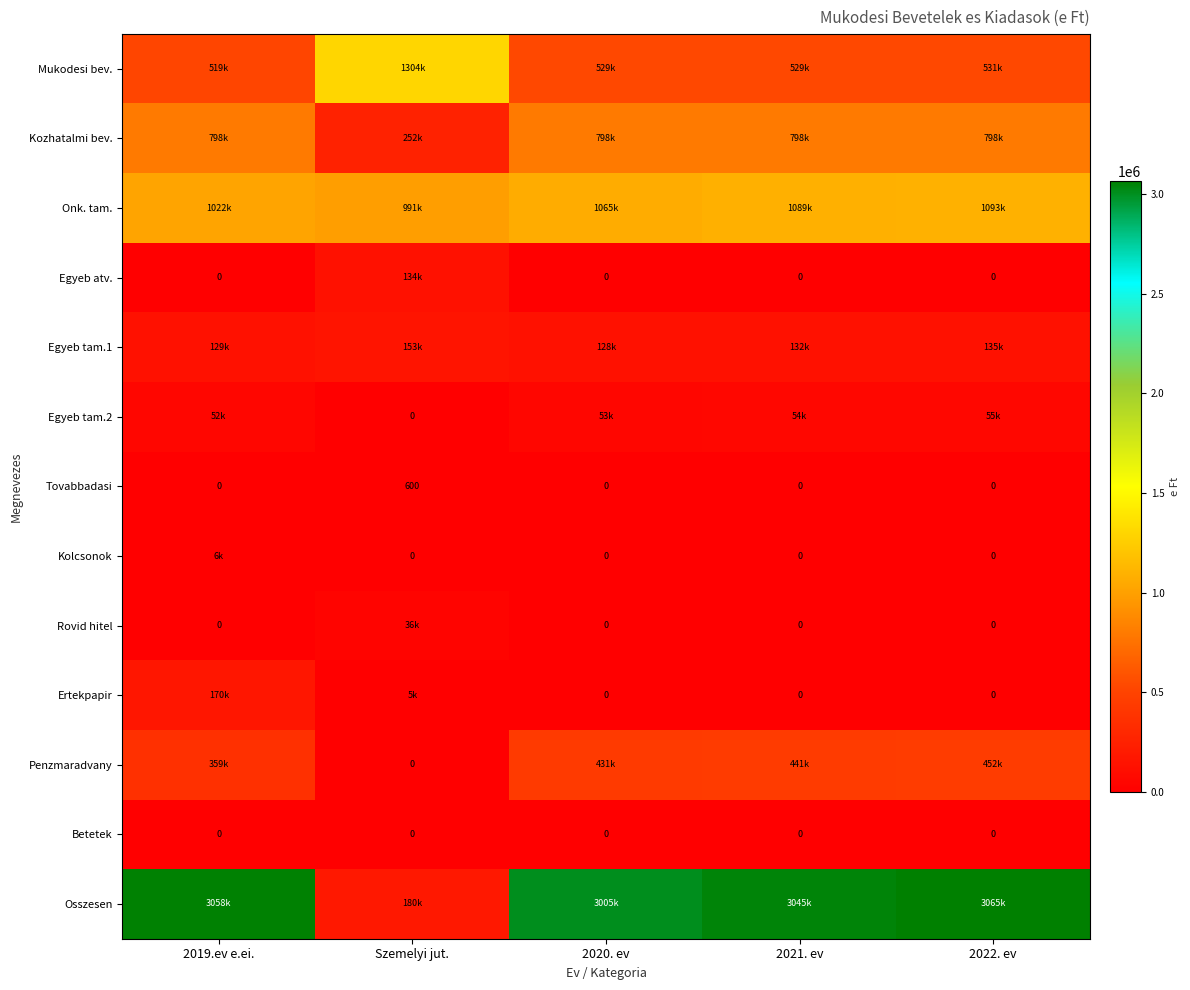

Which series changed the most between 2019.ev e.ei. and 2022. ev?

Ertekpapir